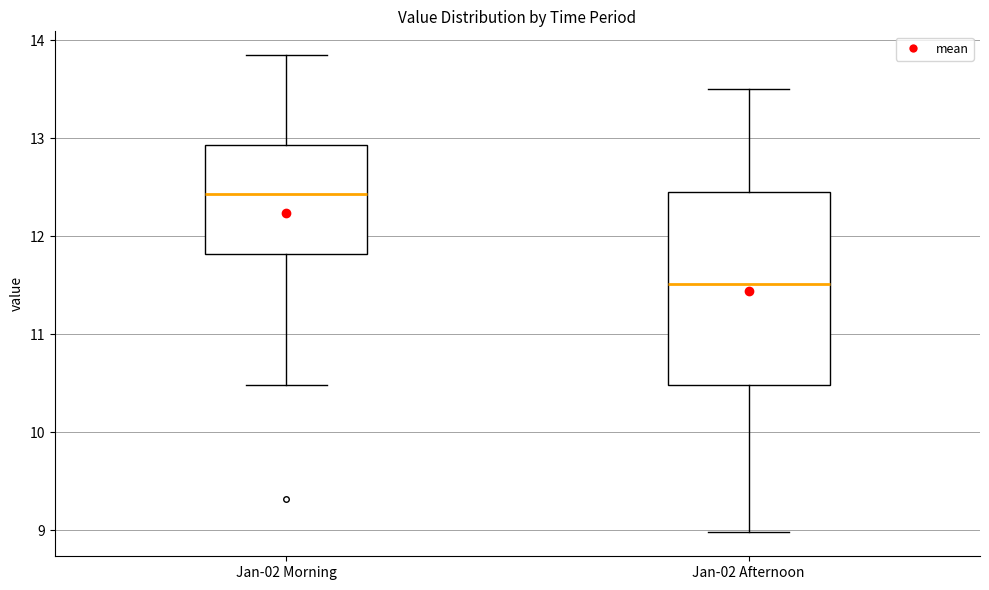

Where does the upper whisker of the box for Jan-02 Morning end on the y-axis? The values are not printed on the chart, so give them approximately, as read against the axis.

13.9